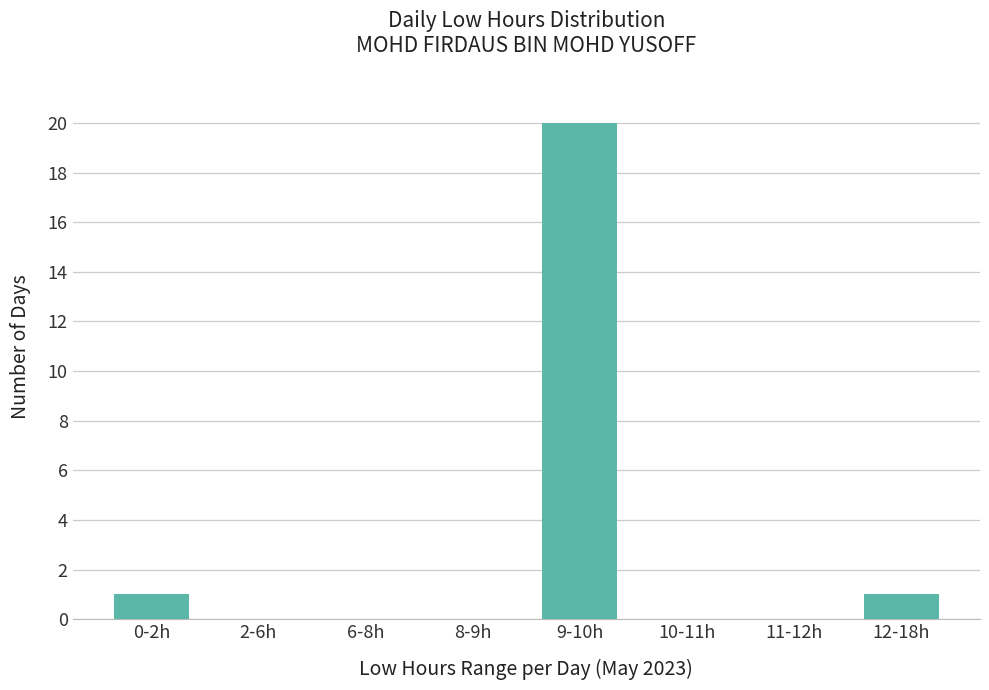

What is the average value?

3